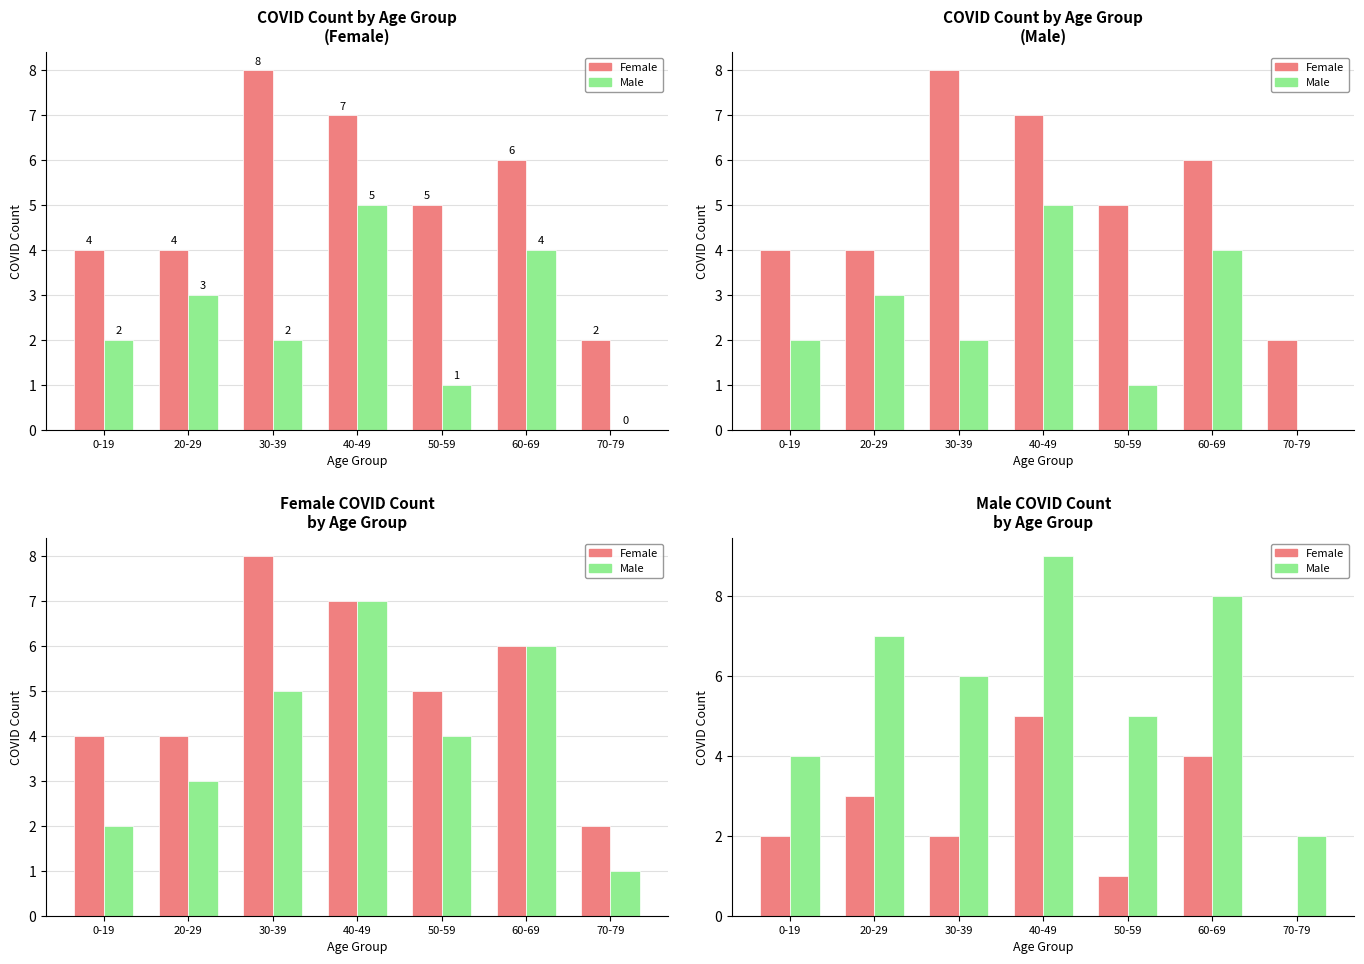

Between 30-39 and 40-49, which series saw the biggest shift?

Female